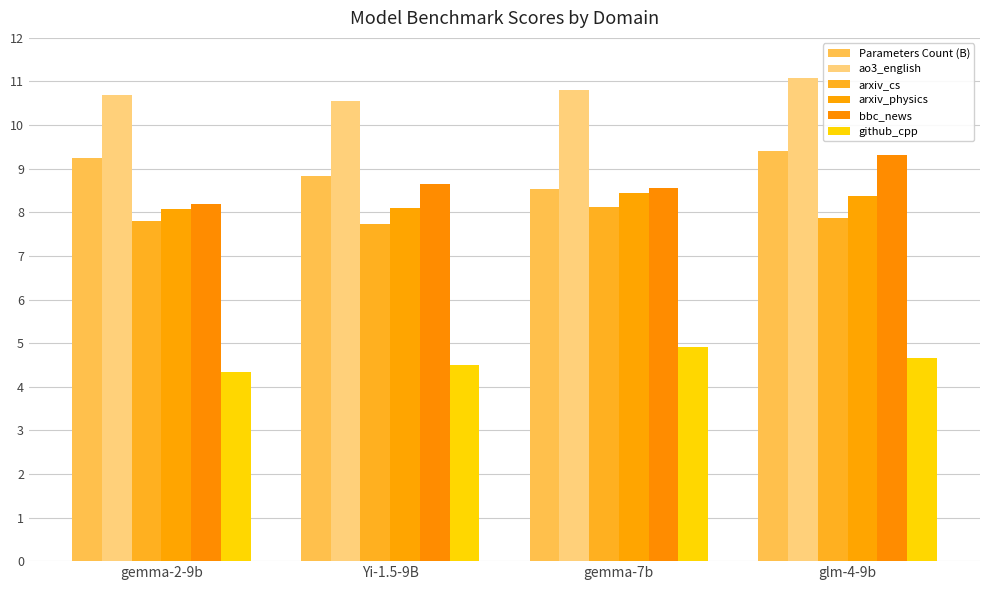

Between gemma-2-9b and glm-4-9b, which series saw the biggest shift?

bbc_news